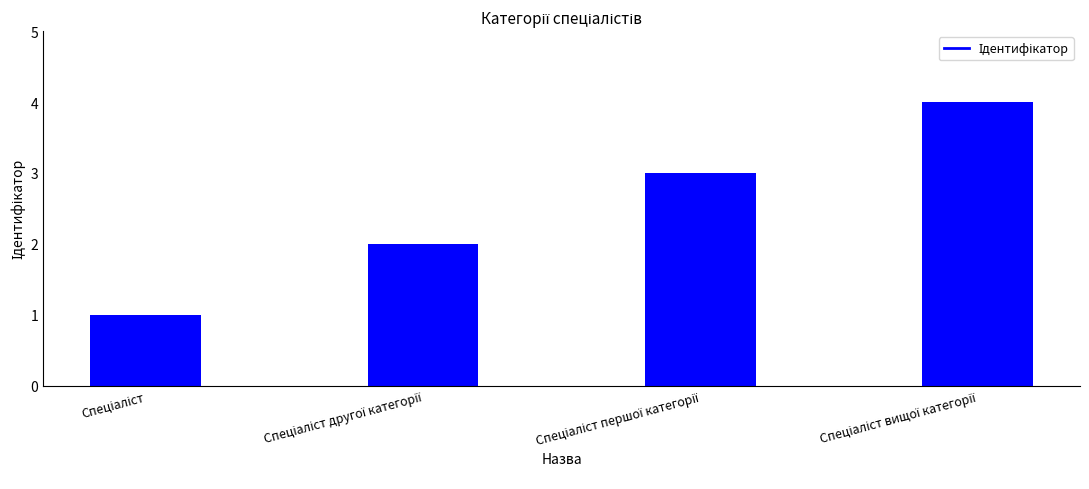

Which has a higher value, Спеціаліст вищої категорії or Спеціаліст другої категорії?

Спеціаліст вищої категорії